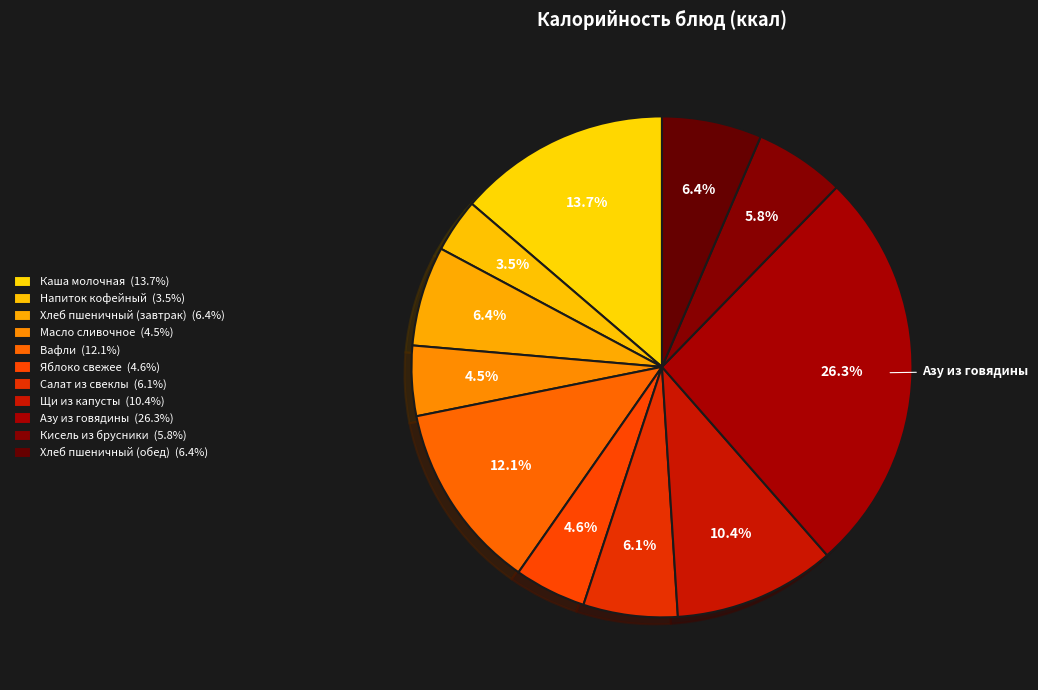

To the nearest percent, what is the difference between the Напиток кофейный and Салат из свеклы slice percentages?

3%